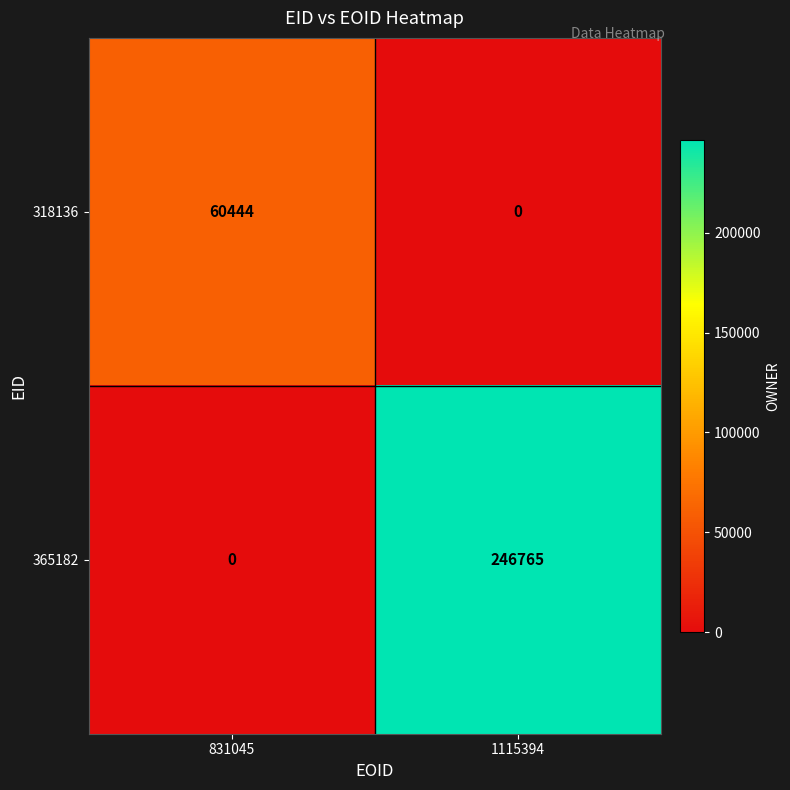

The value of 318136 at 831045 is 60444. True or false?

True